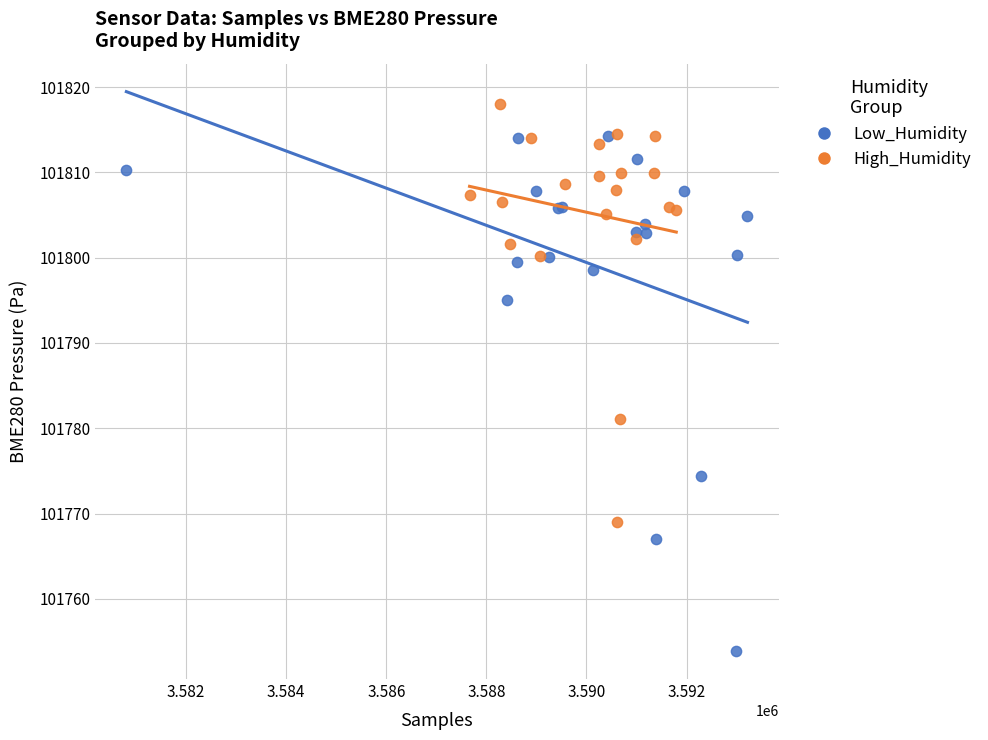

Which series reaches the maximum Y coordinate?

High_Humidity